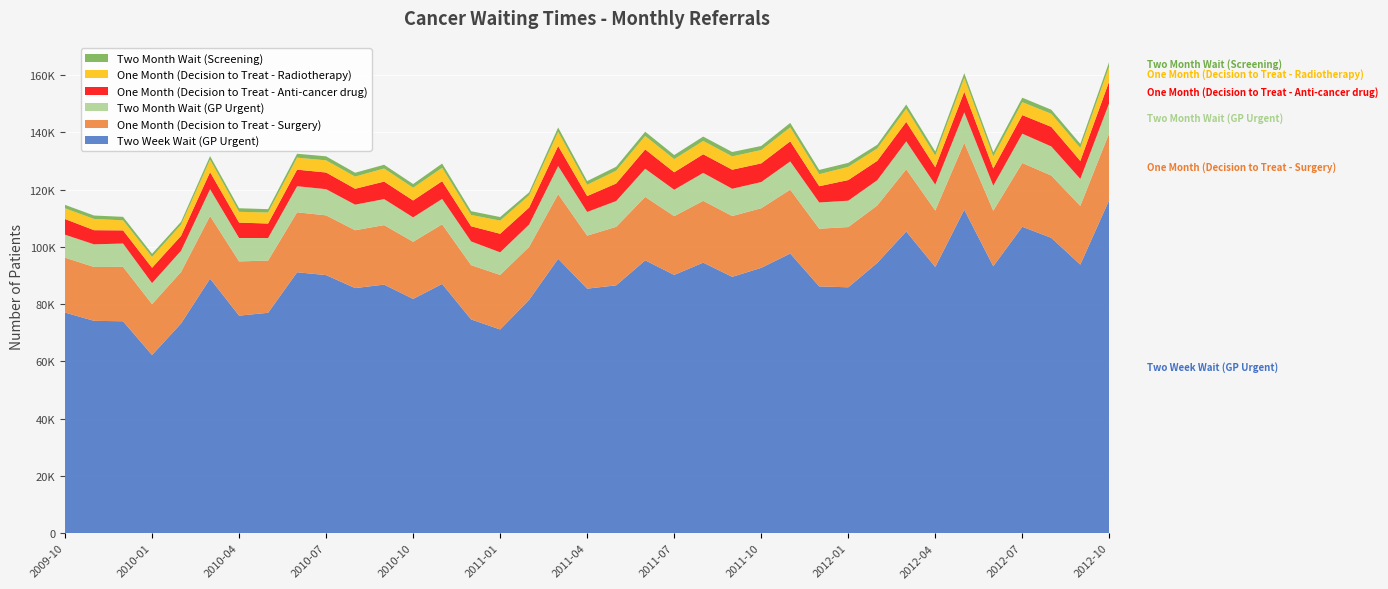

Reading left to right, list all the values displayed in this chart.

Two Week Wait (GP Urgent): 77076	74197	74042	62258	73275	88942	76011	77000	91165	90171	85633	86849	81851	87082	74685	71179	81546	95866	85439	86597	95323	90240	94528	89565	92711	97704	86227	85910	94440	105410	93011	113019	93276	107057	103187	93836	116502
One Month (Decision to Treat - Surgery): 19182	18809	19017	17762	17987	21876	18939	18250	20942	20870	20212	20782	19959	20825	18954	19046	18505	22576	18514	20438	22175	20529	21581	21235	20817	22310	20150	21042	20049	21729	19723	23350	19373	22275	21764	20501	23351
Two Month Wait (GP Urgent): 8025	7913	8147	7365	7431	9354	8193	7870	9121	9148	8934	9094	8529	8874	8292	7905	7812	9826	8281	9015	9831	9223	9769	9537	9150	9871	9168	9218	8839	9758	9031	10661	8765	10239	10170	9452	10534
One Month (Decision to Treat - Anti-cancer drug): 5475	4942	4586	5344	5192	5963	5366	5061	5779	5819	5551	6105	5903	6198	5295	6475	5901	6997	5544	6118	6749	6094	6501	6652	6512	7007	5681	7197	6755	6797	6075	7175	6007	6488	6833	6263	7594
One Month (Decision to Treat - Radiotherapy): 3749	3924	3512	3790	3913	4338	3764	3850	4194	4250	4261	4572	4448	4673	3961	4613	4297	4950	3934	4478	4702	4603	4669	4657	4683	4893	4186	4614	4328	4577	4077	4881	4211	4526	4570	4533	5177
Two Month Wait (Screening): 1201	1203	1219	1099	1006	1266	1249	1181	1362	1410	1339	1312	1298	1478	1311	1236	1045	1523	1300	1378	1476	1424	1515	1525	1408	1551	1506	1400	1279	1490	1428	1623	1438	1555	1426	1423	1641